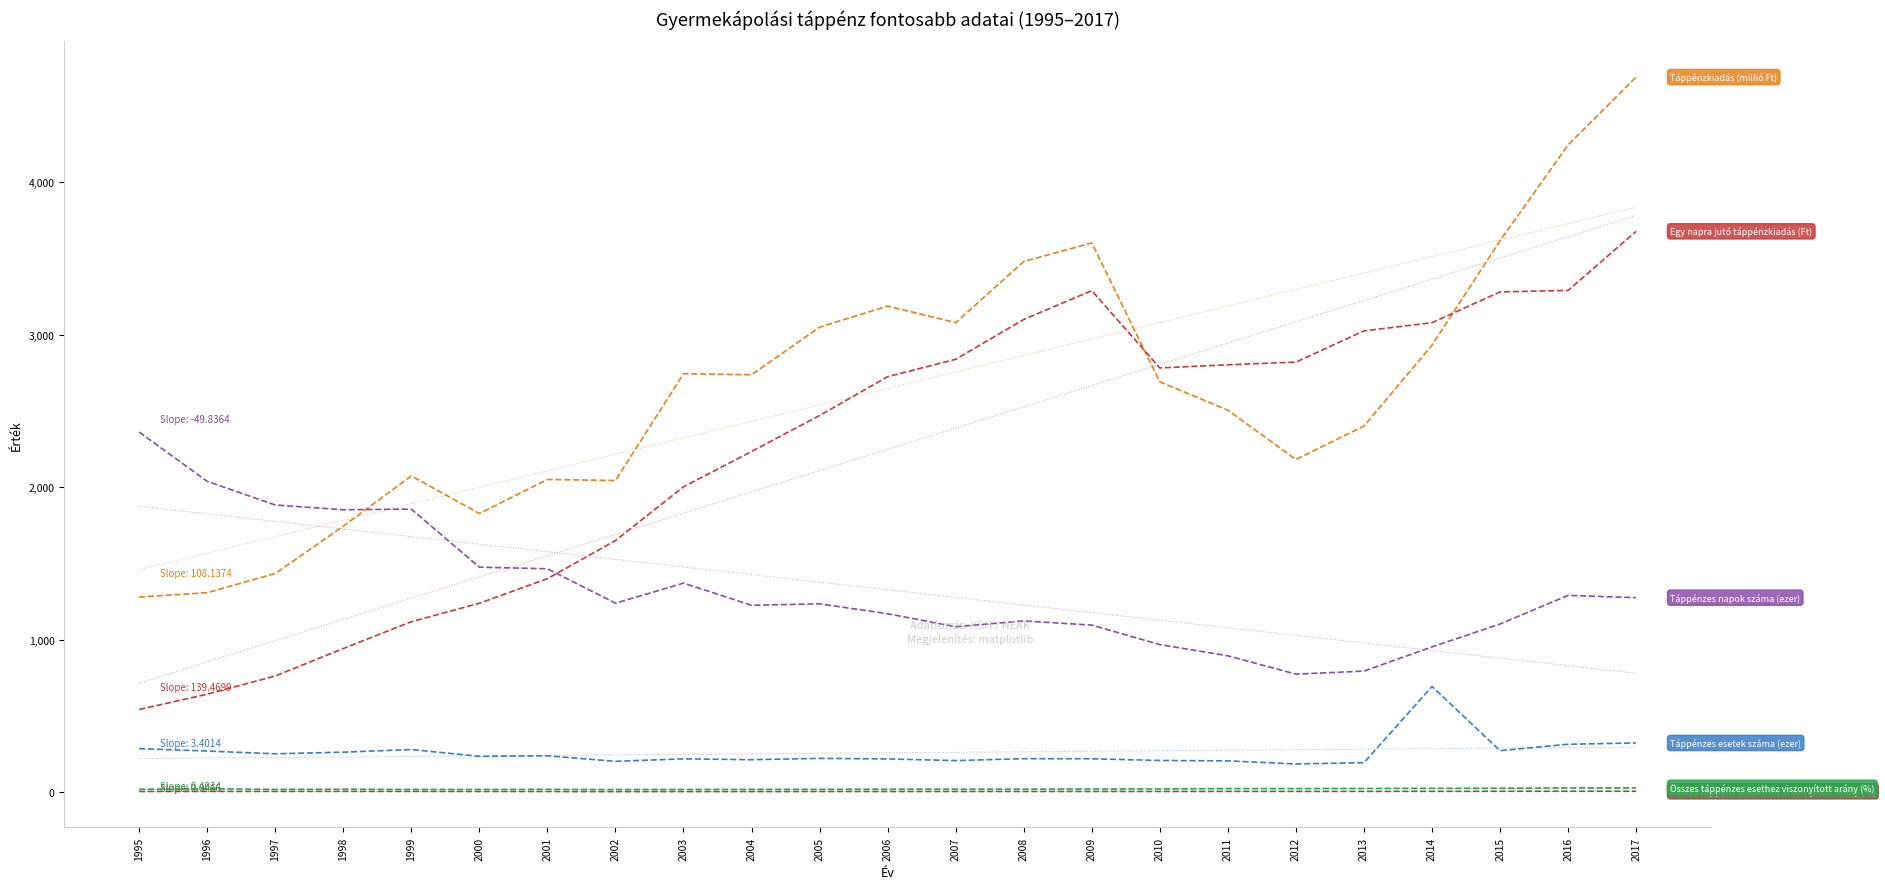

What are all the series names shown in the legend?

Táppénzkiadás (millió Ft), Összes táppénz kiadáshoz viszonyított arány (%), Táppénzes esetek száma (ezer), Összes táppénzes esethez viszonyított arány (%), Táppénzes napok száma (ezer), Egy napra jutó táppénzkiadás (Ft)